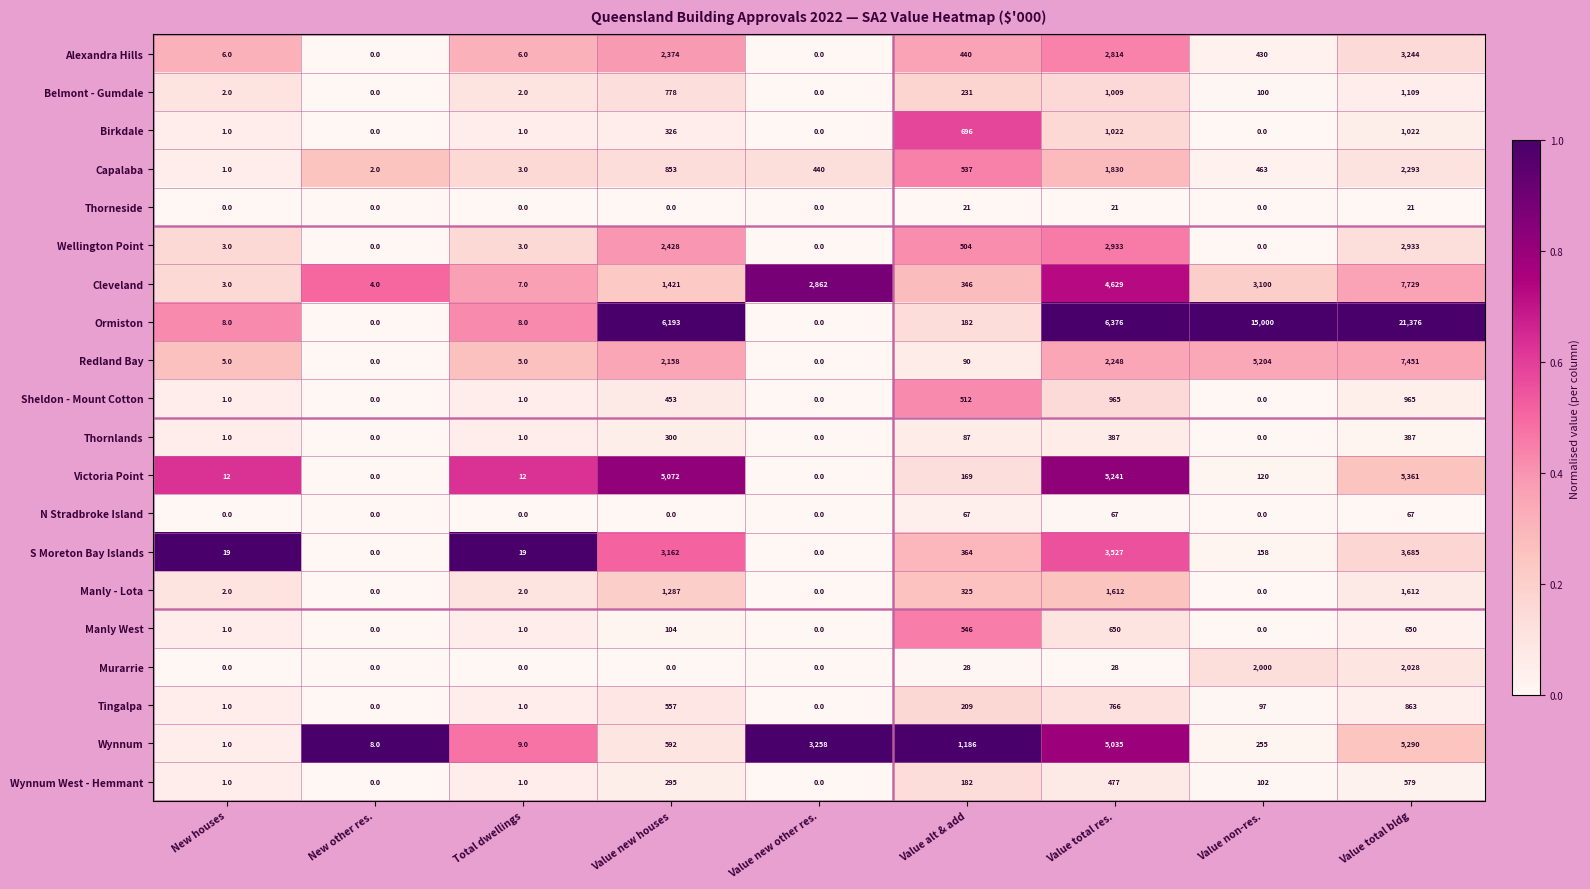

At which category is the sum across all series the highest?

Value total bldg